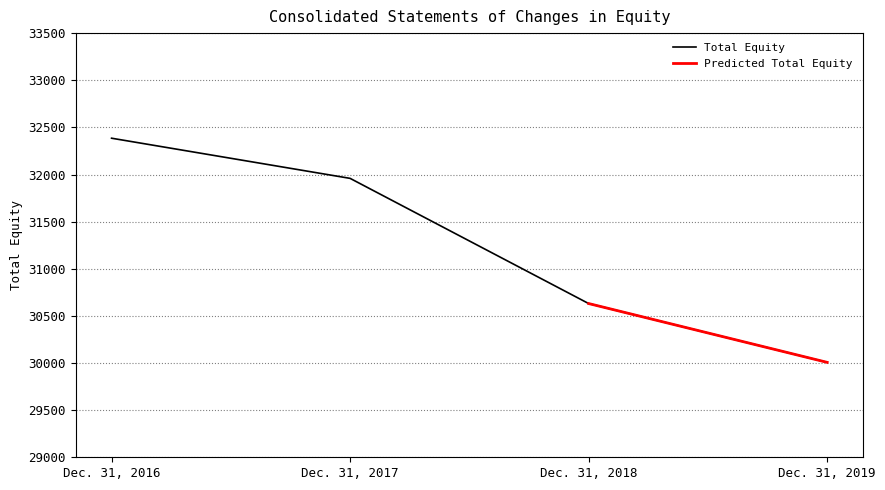

Reading left to right, transcribe all the data shown in this chart.

Dec. 31, 2016=32385	Dec. 31, 2017=31959	Dec. 31, 2018=30631	Dec. 31, 2019=30007